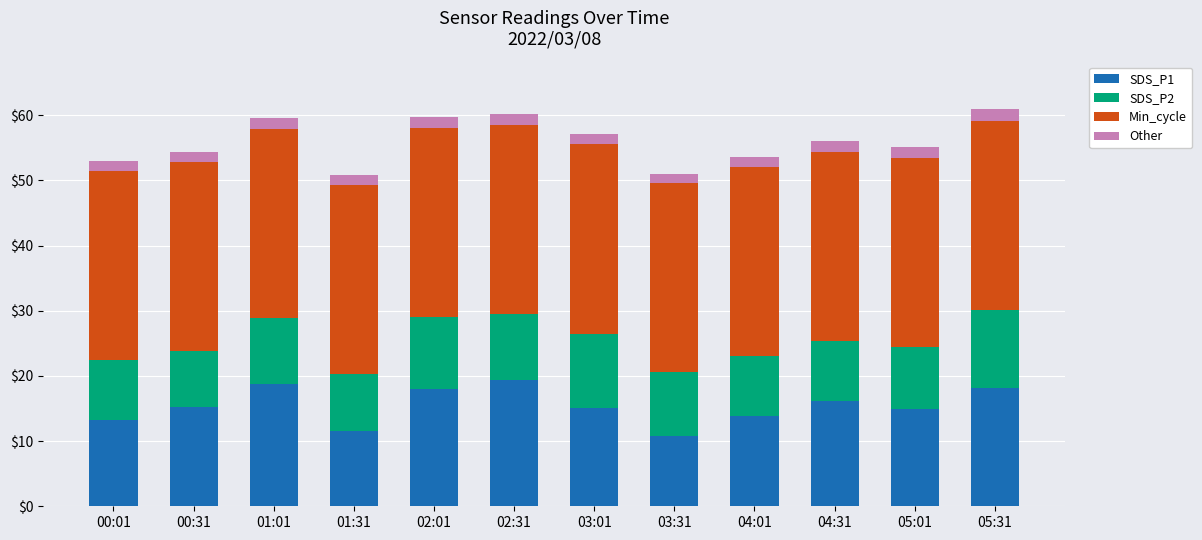

The value of SDS_P1 at 02:31 is 12.9. True or false?

False